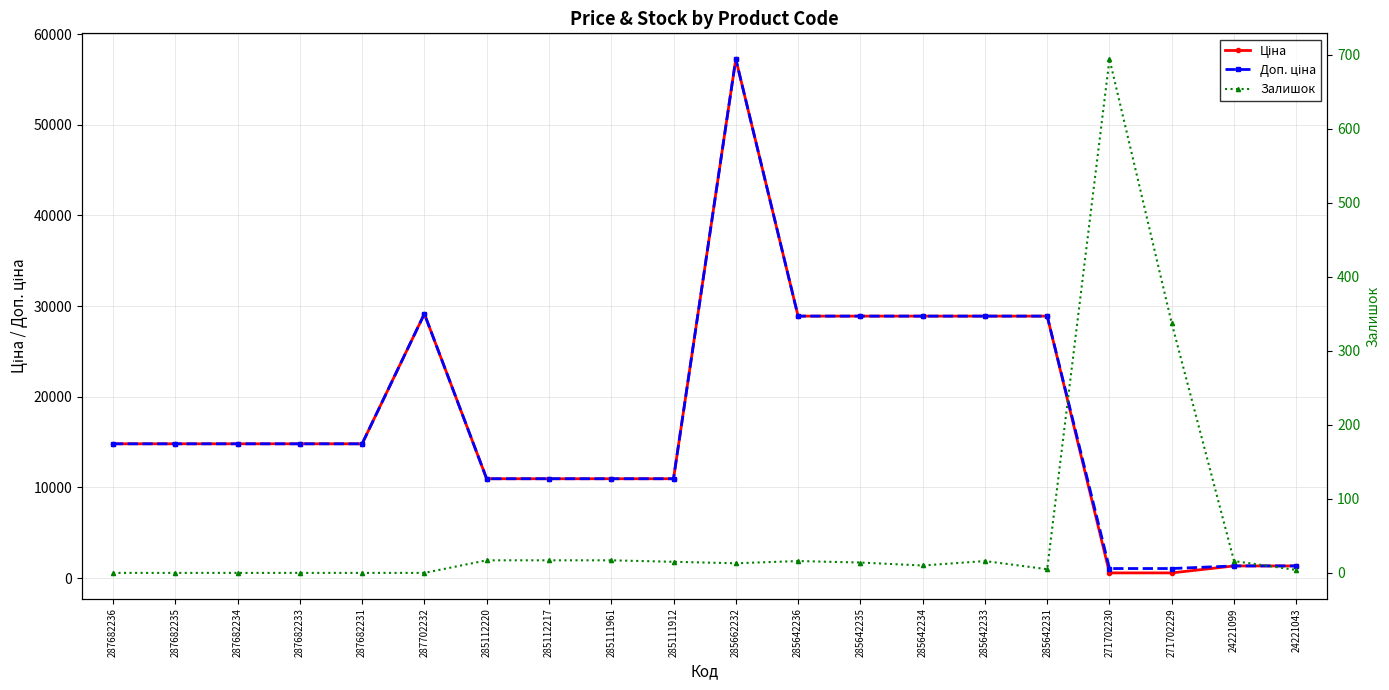

What is the label of the 4th point from the right?

271702230